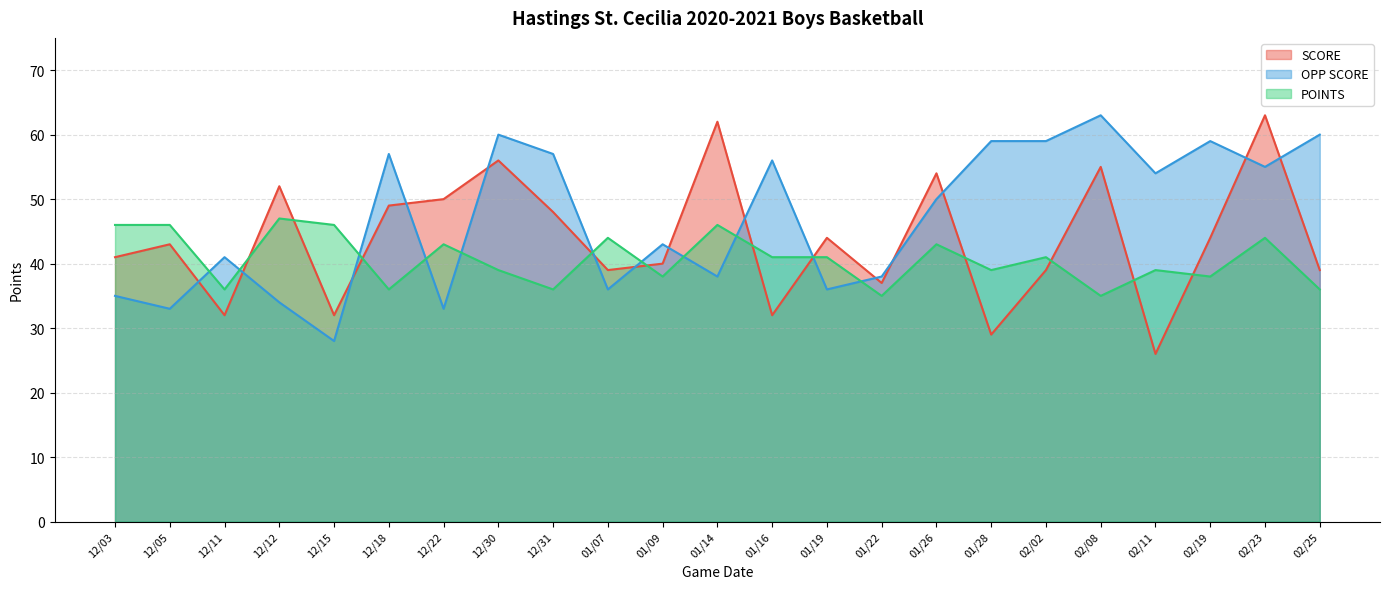

At how many categories does at least one series exceed 60?

3